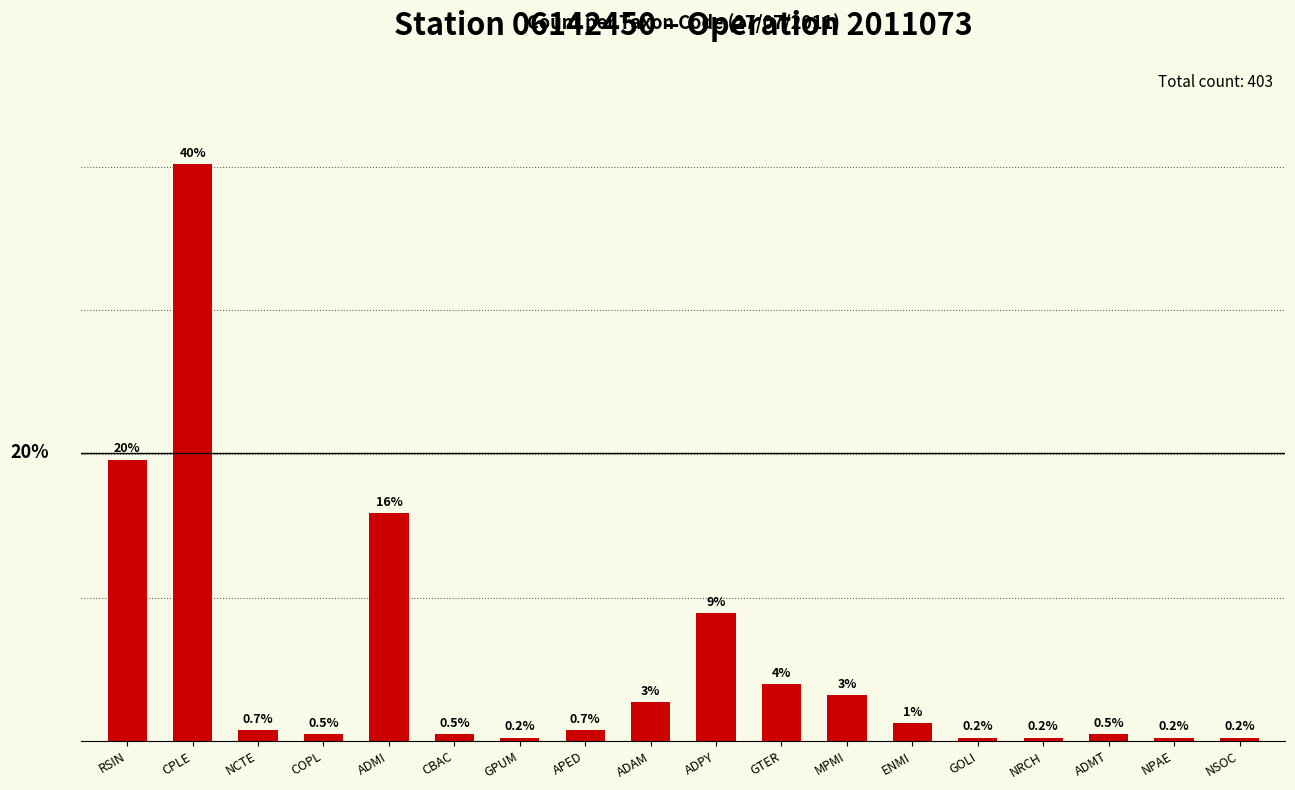

What is the label of the 14th bar from the left?

GOLI